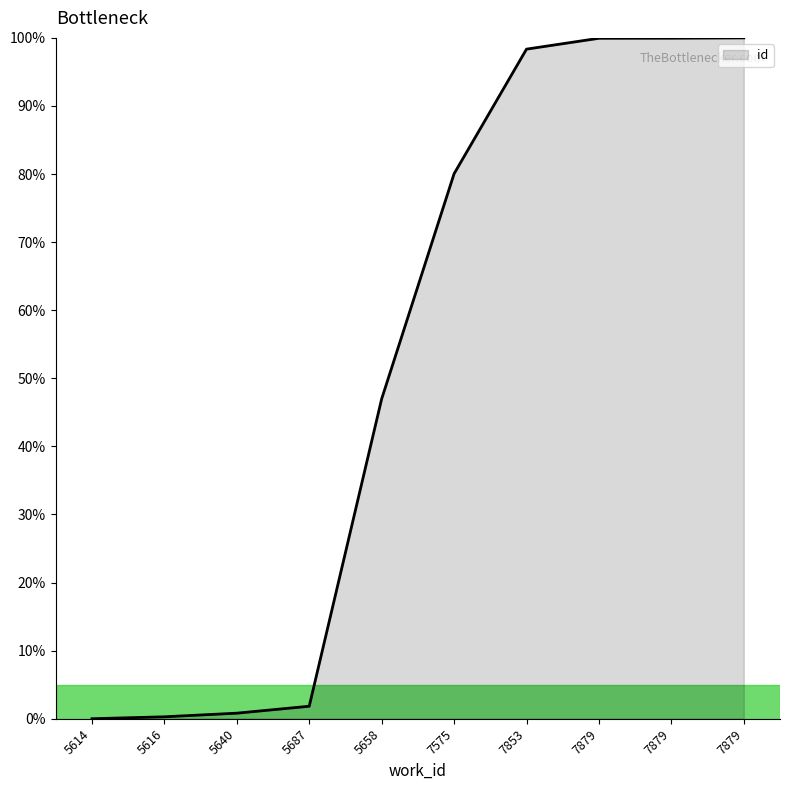

What is the difference between the values at 7575 and 7879?

19.9